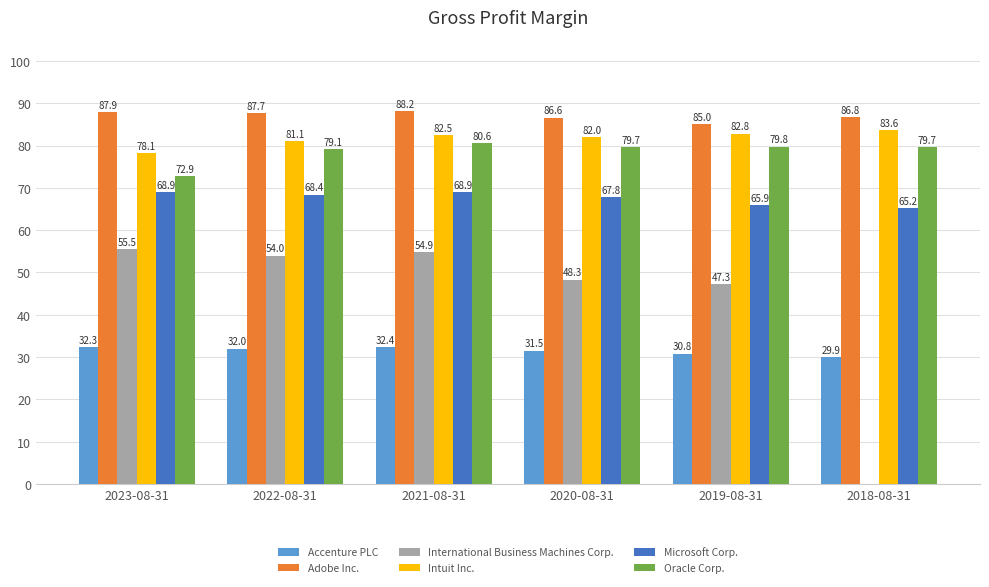

Are the bars horizontal?

No